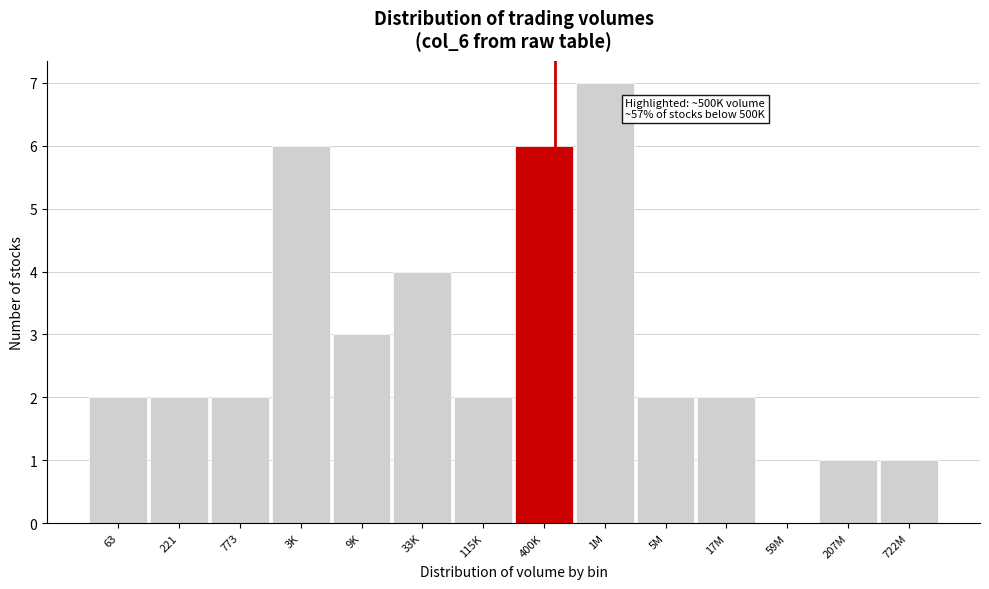

Reading left to right, what are all the values shown in this chart?

63=2	221=2	773=2	3K=6	9K=3	33K=4	115K=2	400K=6	1M=7	5M=2	17M=2	59M=0	207M=1	722M=1